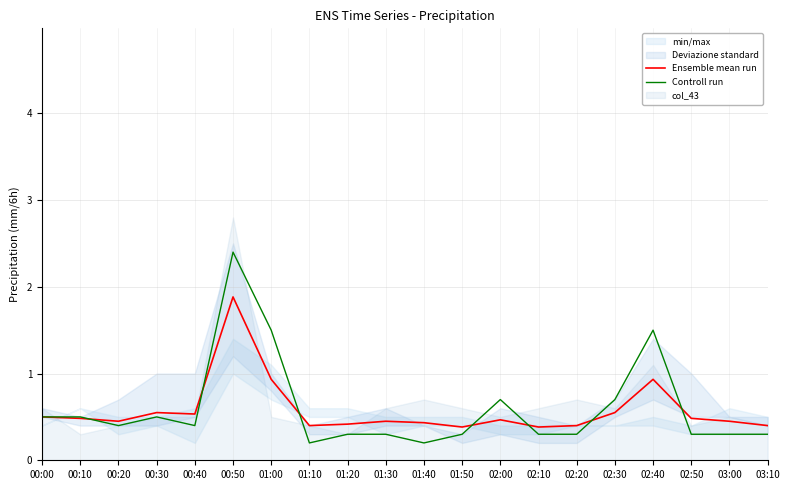

What is the difference between the maximum and minimum values in the Ensemble mean run series?

1.5